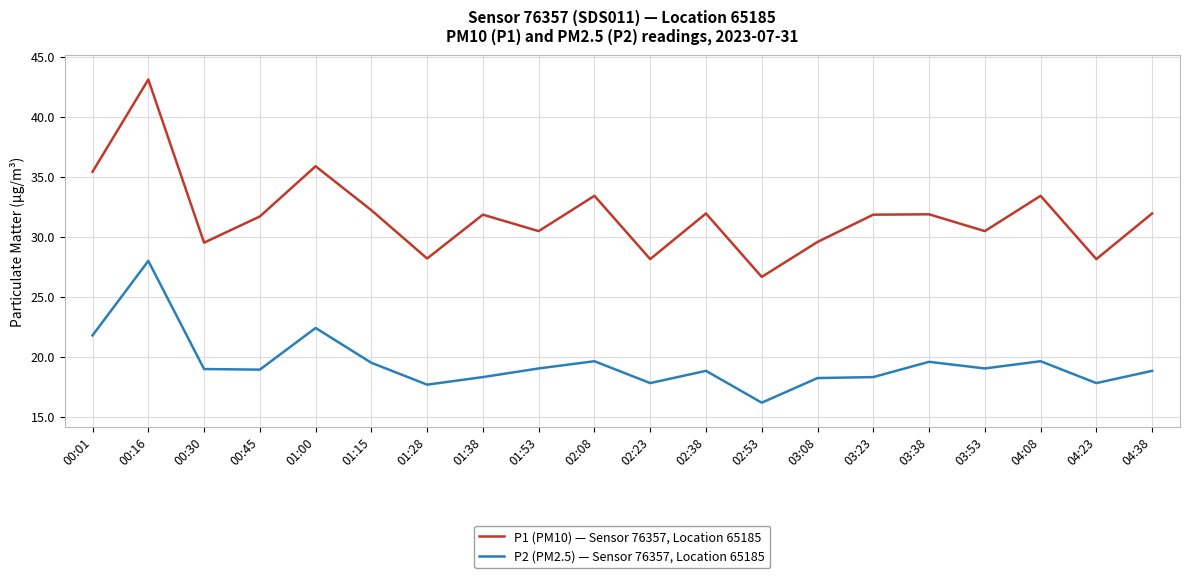

At which label does P2 (PM2.5) — Sensor 76357, Location 65185 first exceed 19?

00:01